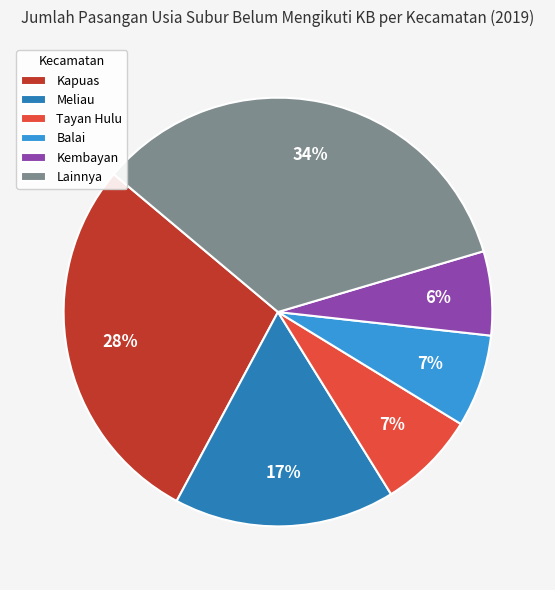

Approximately how many times larger is the value at Balai compared to Meliau?

0.4